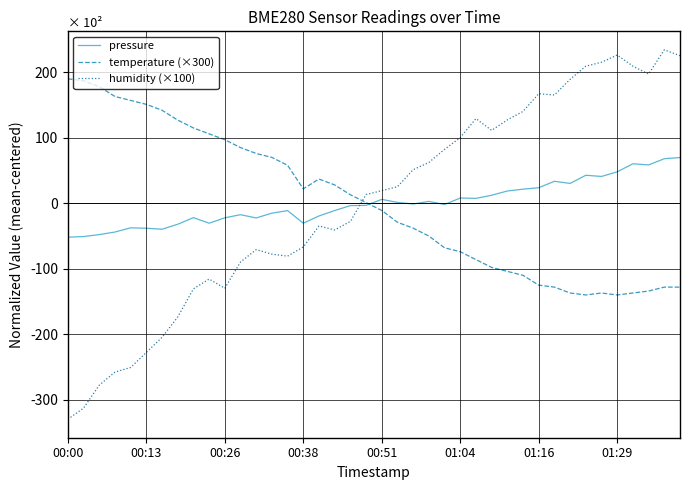

How many intersections are there between temperature (×300) and pressure?

1